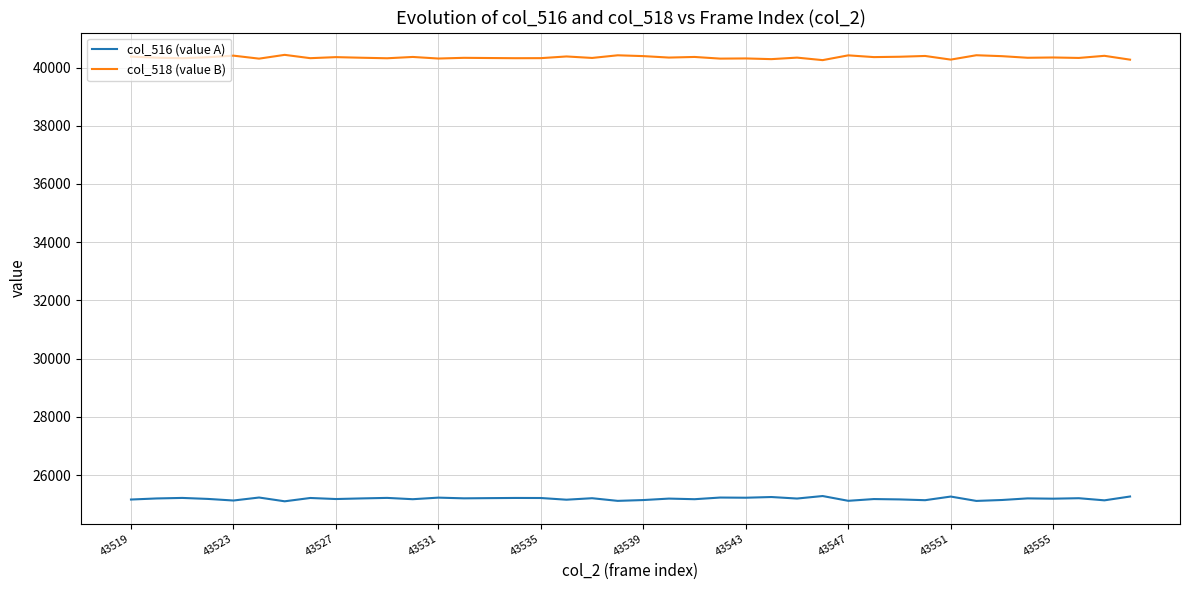

What is the maximum value for col_518 (value B)?

40436